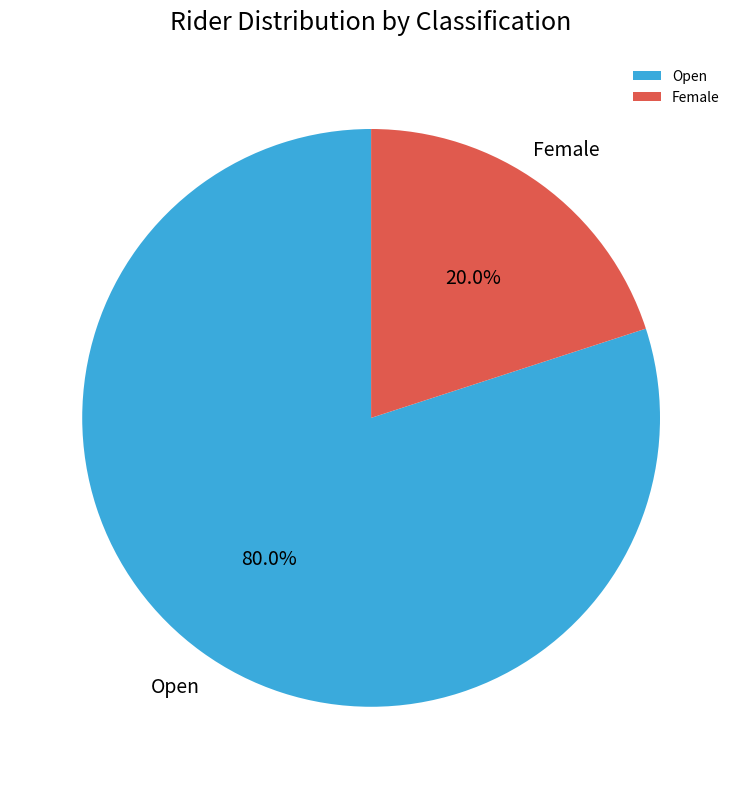

How many slices are in this pie chart?

2